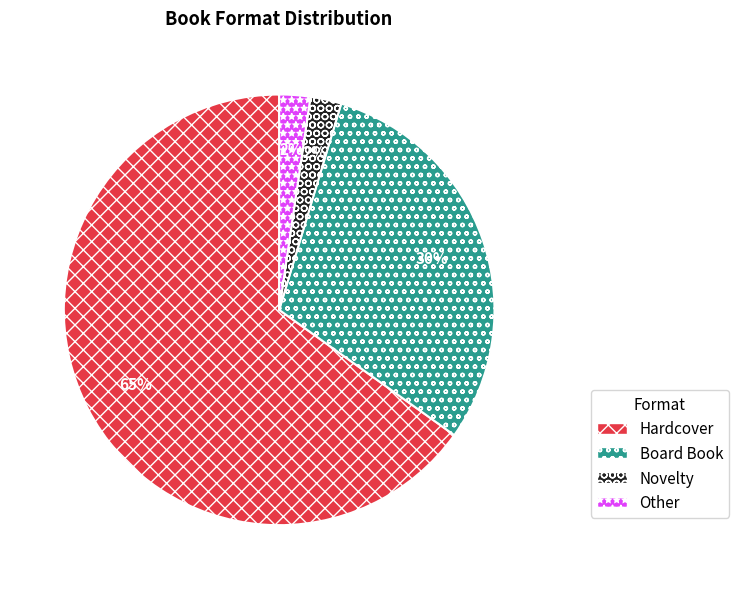

To the nearest percent, what portion does Novelty represent?

2%